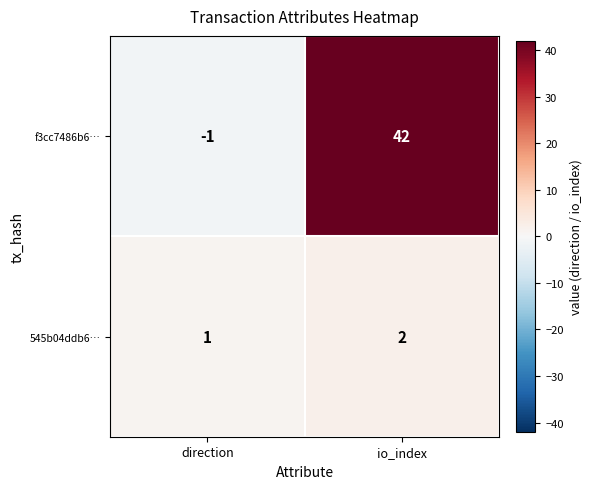

Between direction and io_index, which series saw the biggest shift?

f3cc7486b6…